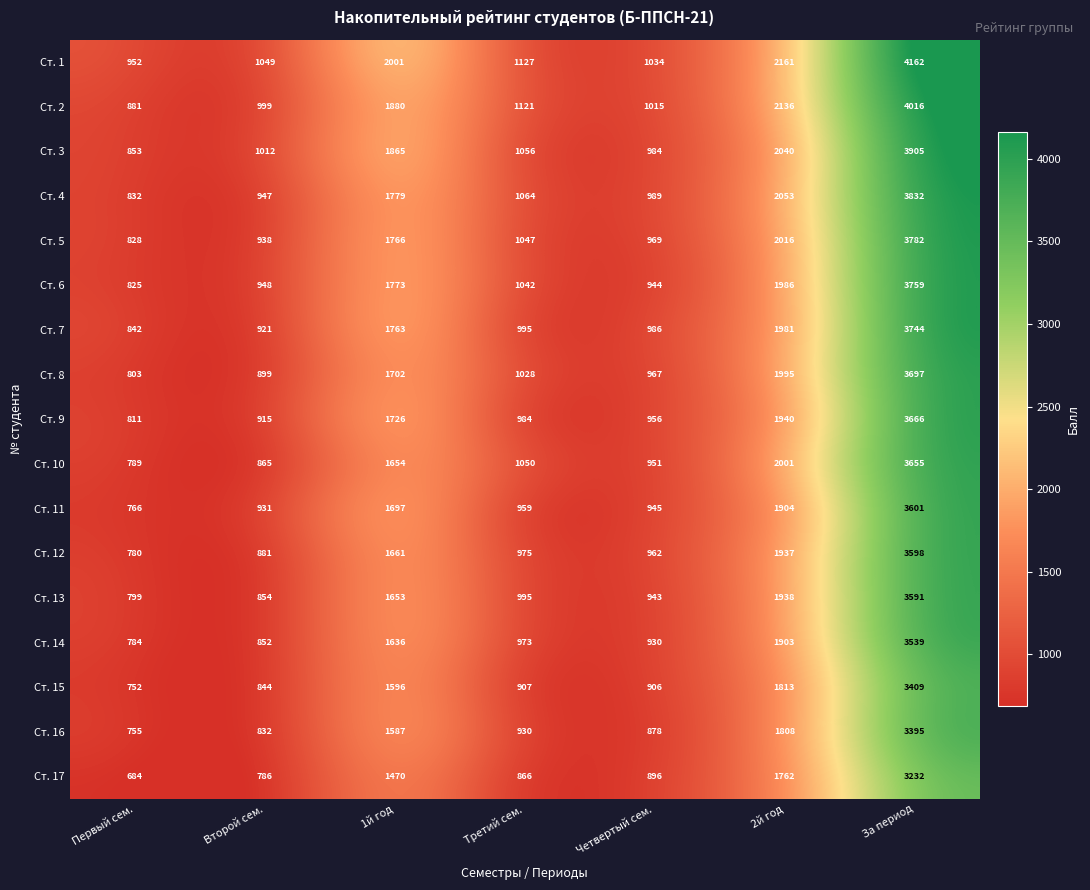

Which series has the widest spread of values?

Ст. 1